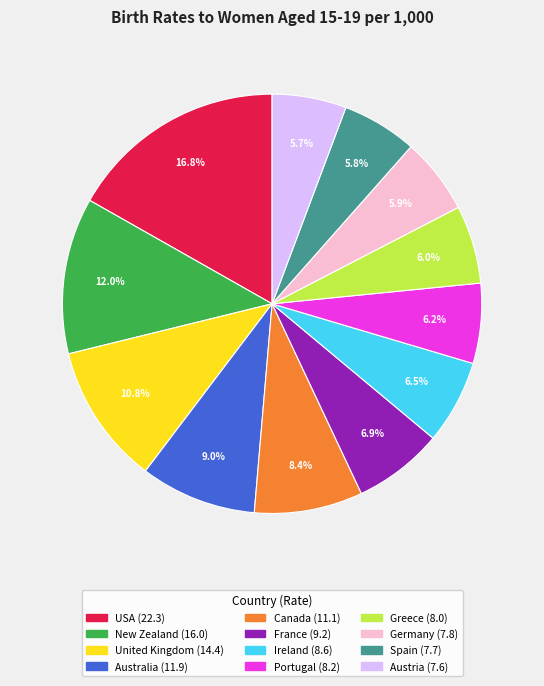

What percentage is NOT represented by Ireland?

93.5%